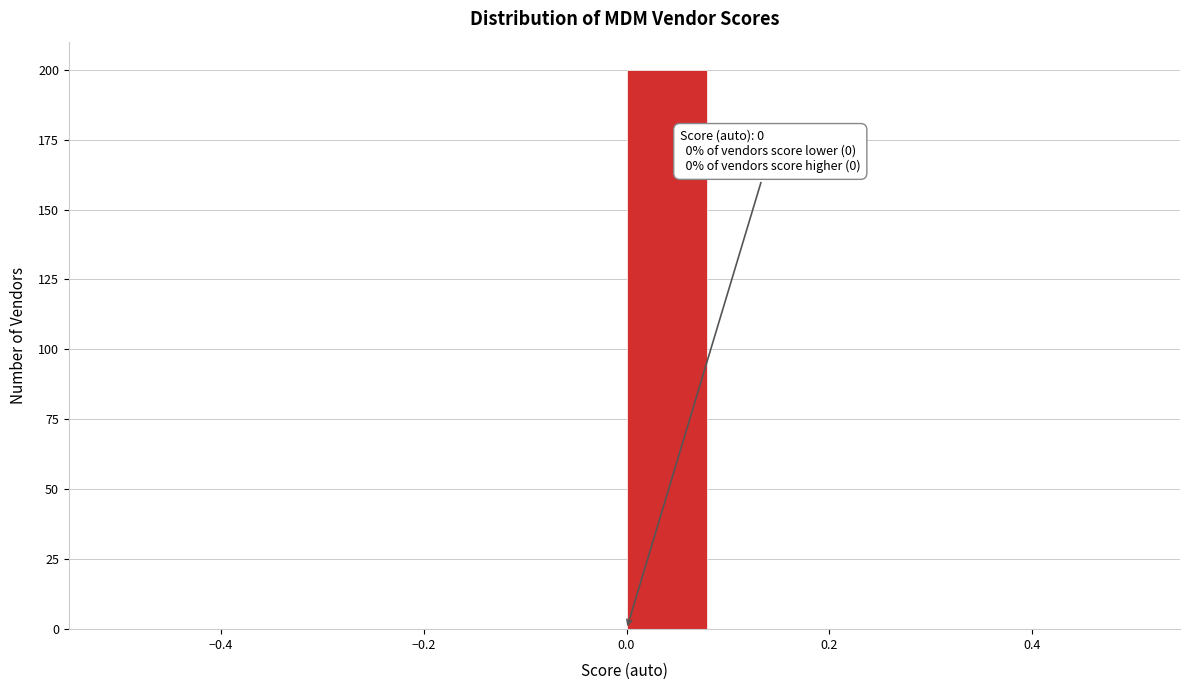

Which range on the x-axis has the tallest bar?

0.00 to 0.08